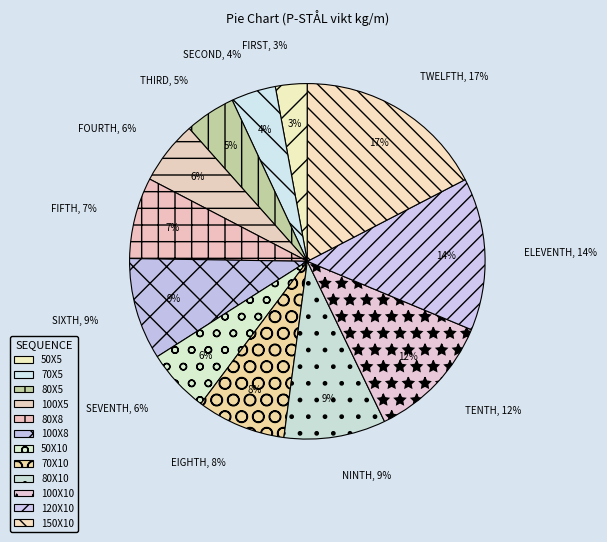

The 150X10 slice represents 17% of the pie. True or false?

True